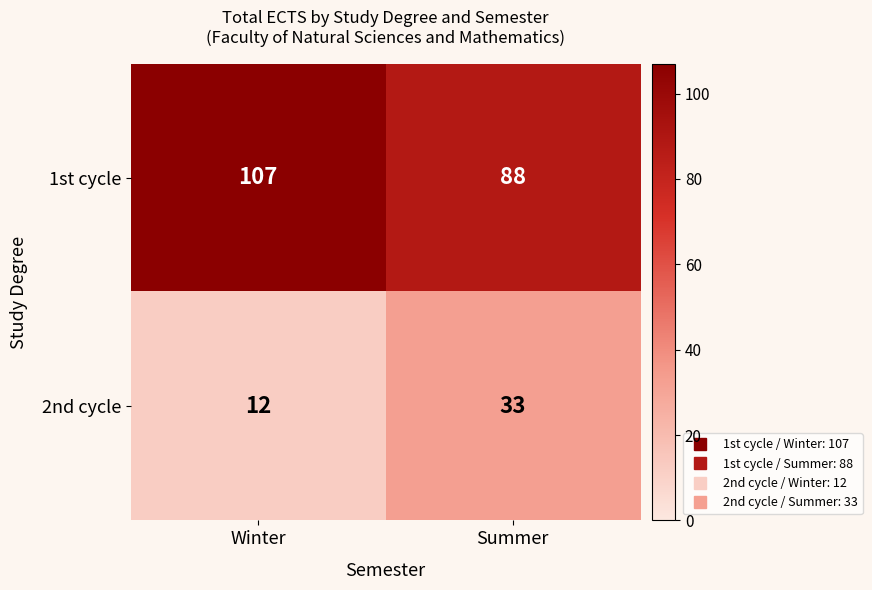

Which series has the largest range (max minus min)?

2nd cycle